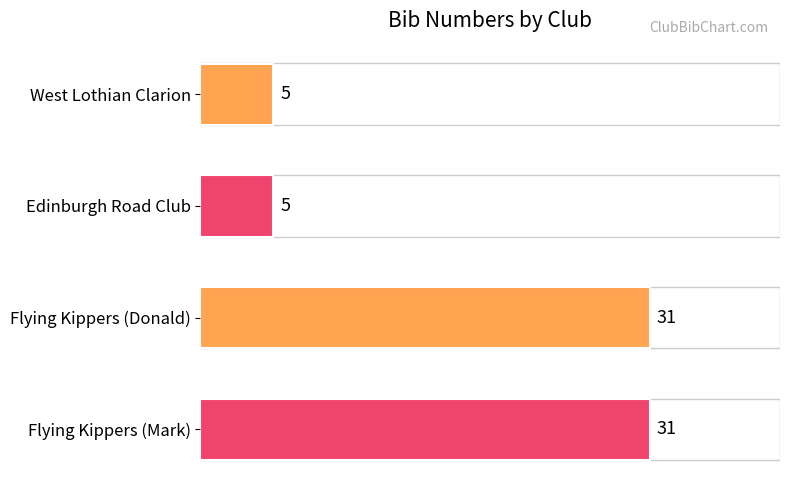

What is the label of the 3rd bar from the top?

Flying Kippers (Donald)